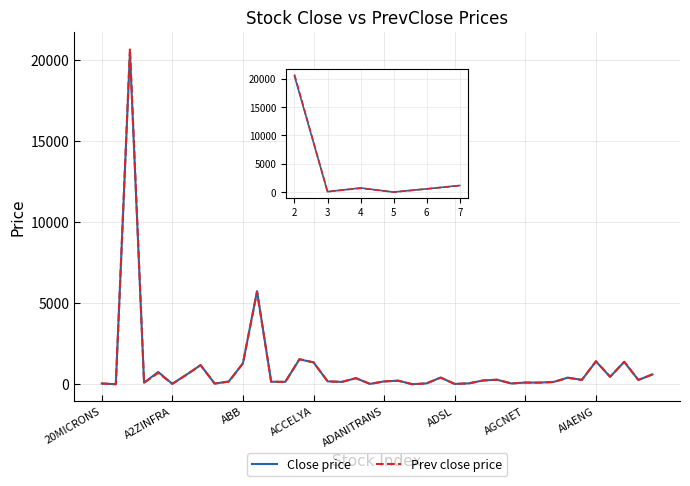

In Prev close price, how many points are lower than both neighbors (excluding endpoints)?

14